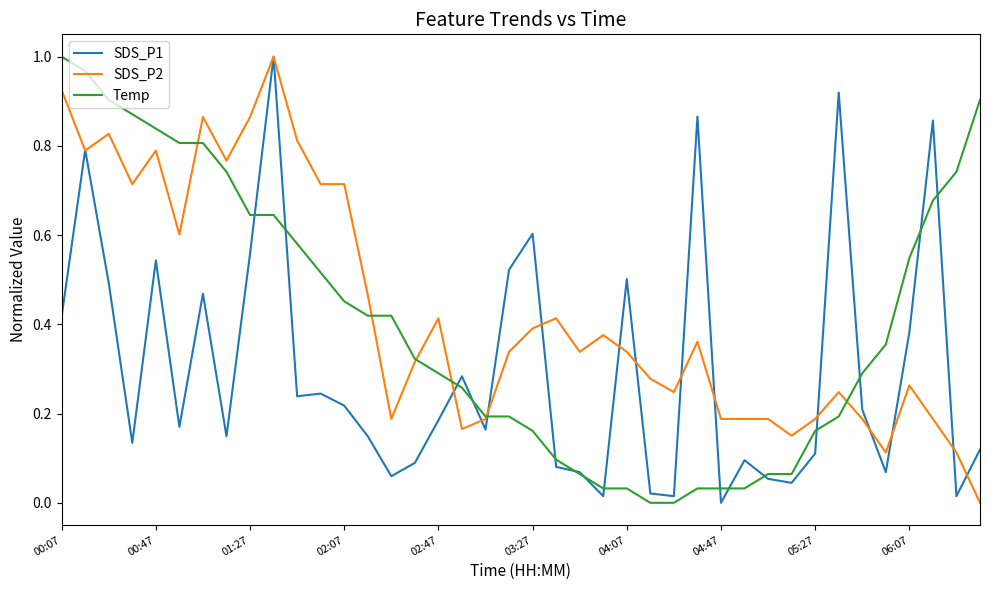

Which series changed the most between 02:07 and 04:07?

Temp